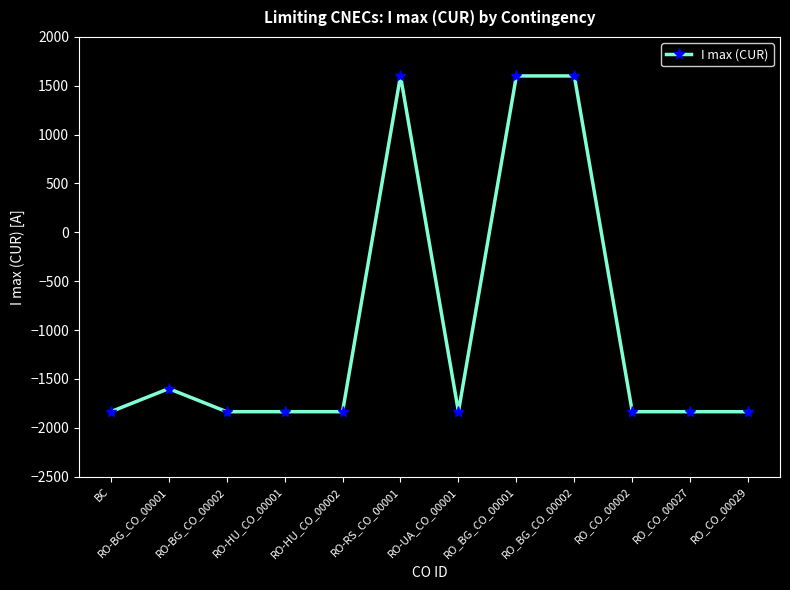

The chart shows a value of 1601 at RO-RS_CO_00001. True or false?

True